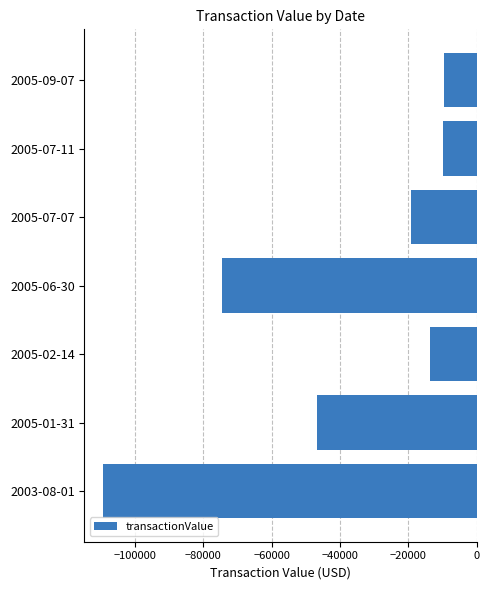

Are the bars grouped side by side (vs. stacked)?

No